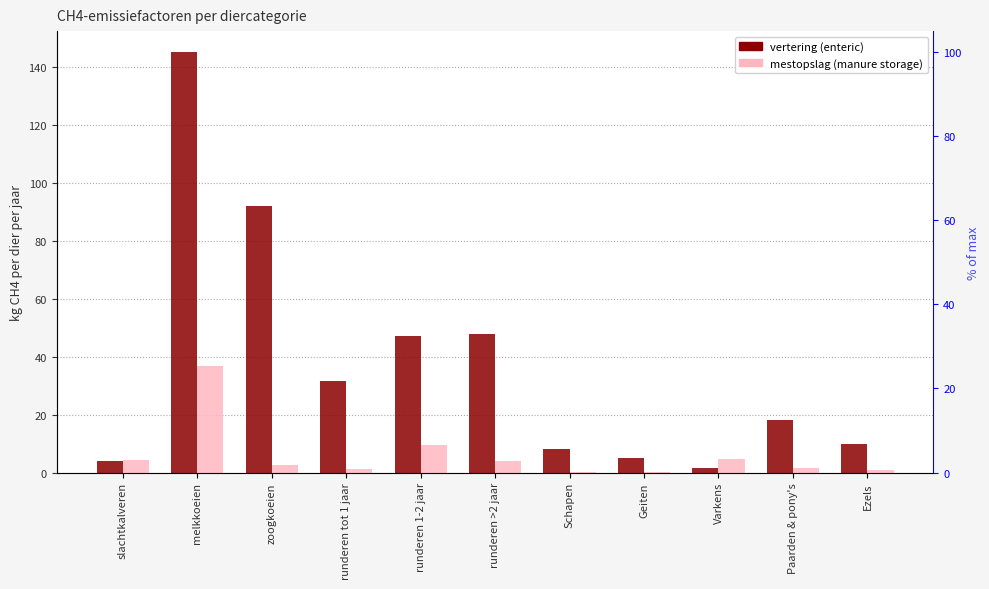

What is the sum of the vertering values at Varkens and zoogkoeien?

93.4